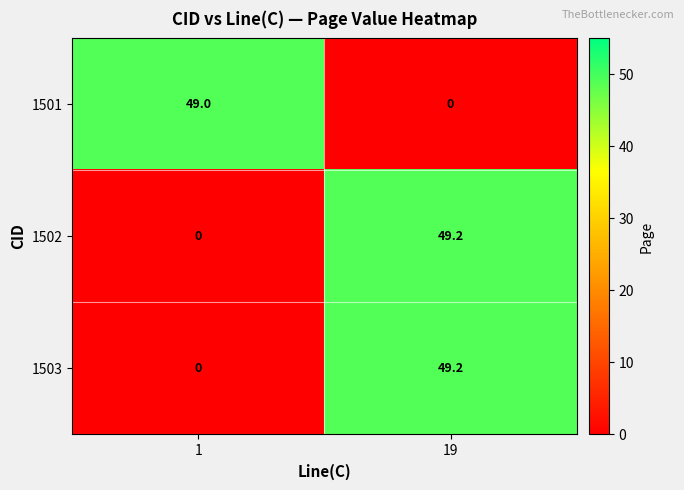

What is the difference between the 1501 values at 1 and 19?

49.0